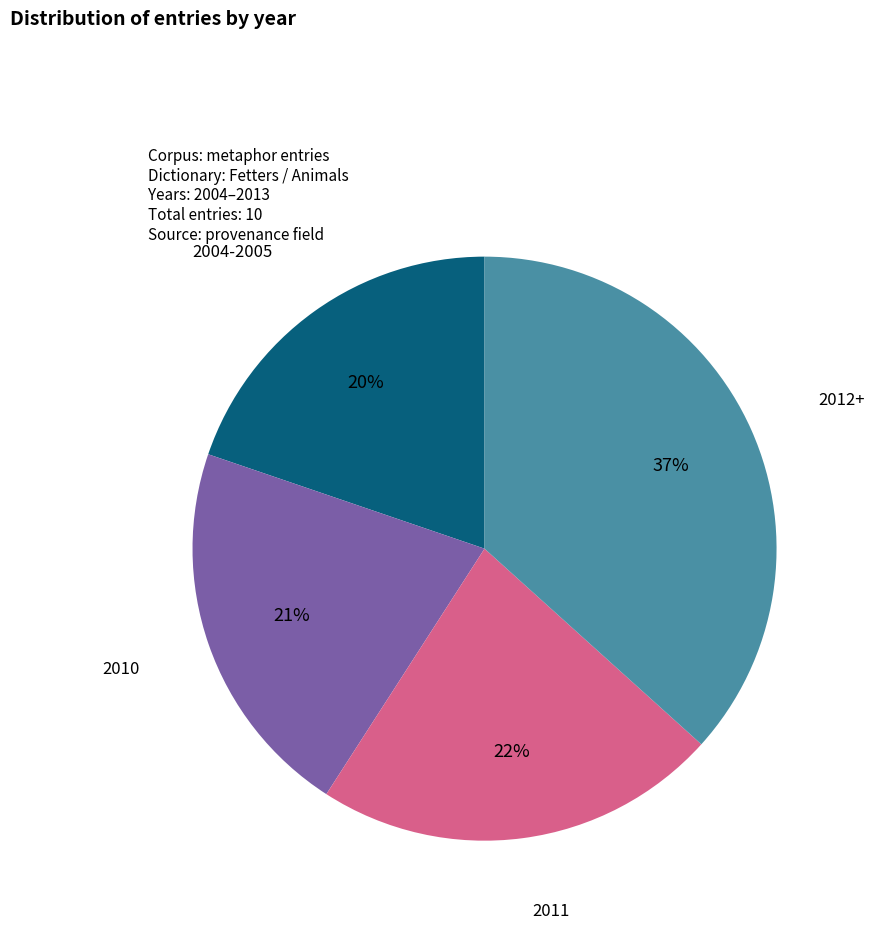

Does 2004-2005 account for over 50% of the chart?

No